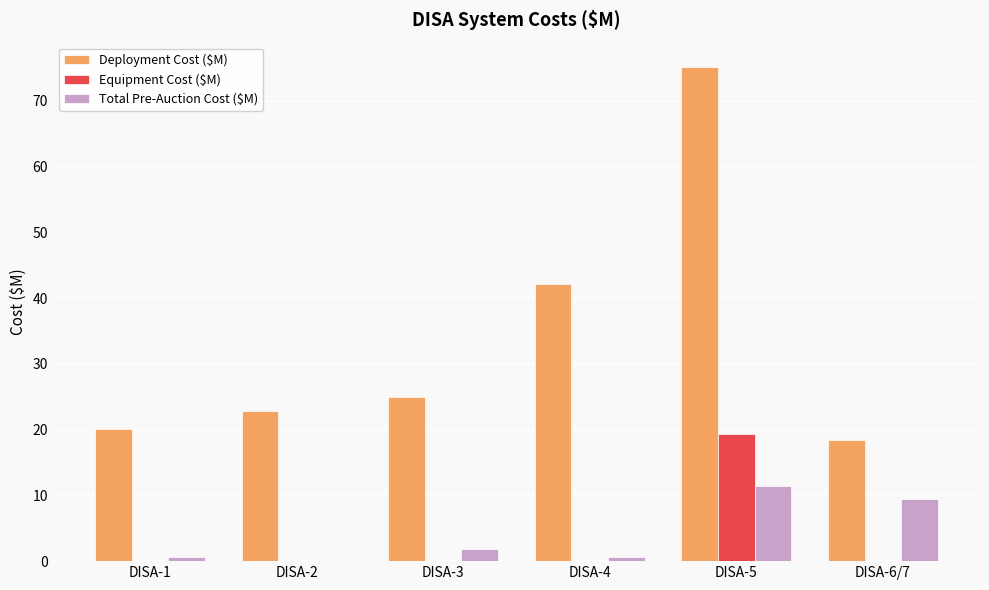

How many groups of bars are there?

6